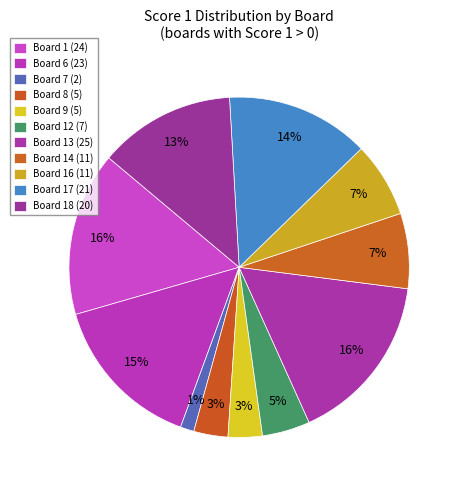

Does Board 14 (11) represent more than half of the total?

No